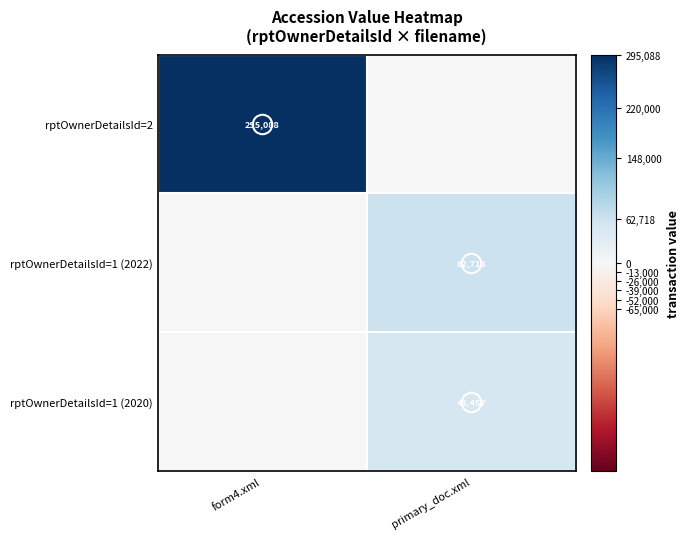

What is the maximum value for rptOwnerDetailsId=2?

295088